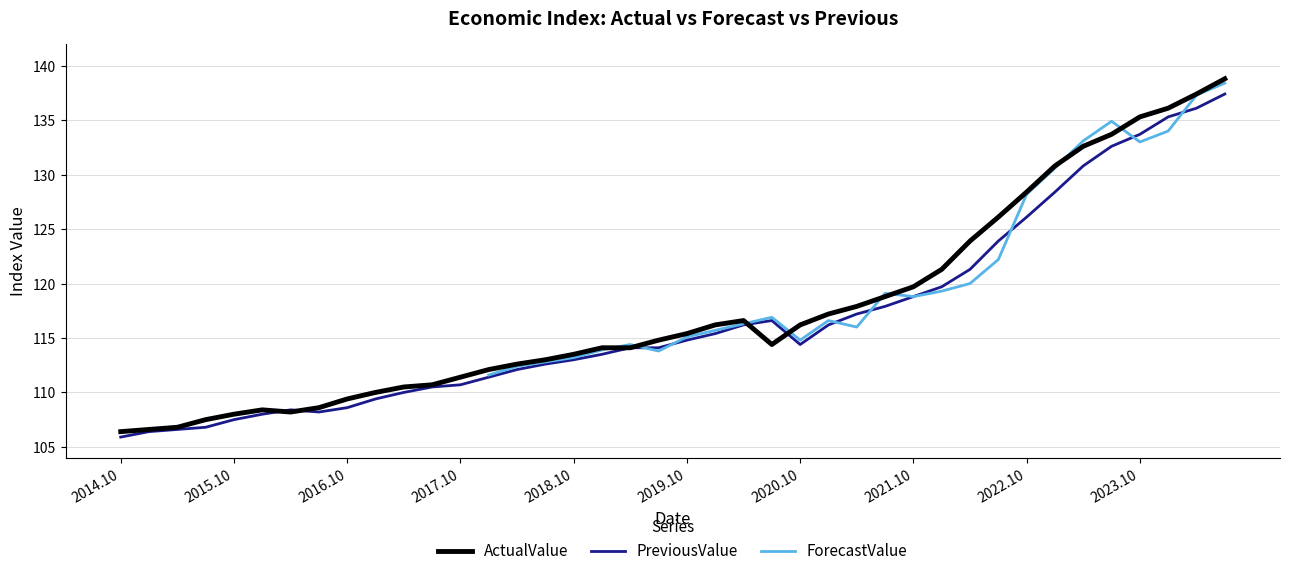

What value does the ActualValue series have at 2019.10?

115.4